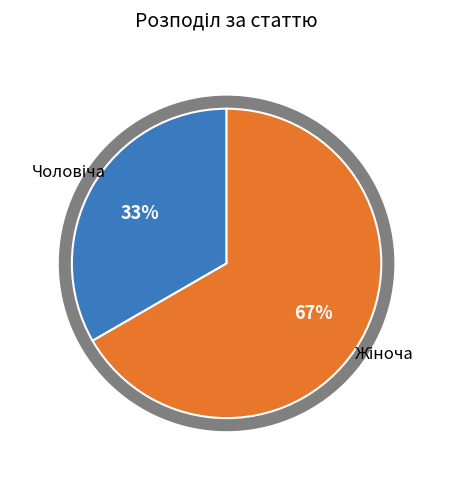

What is the majority slice?

Жіноча